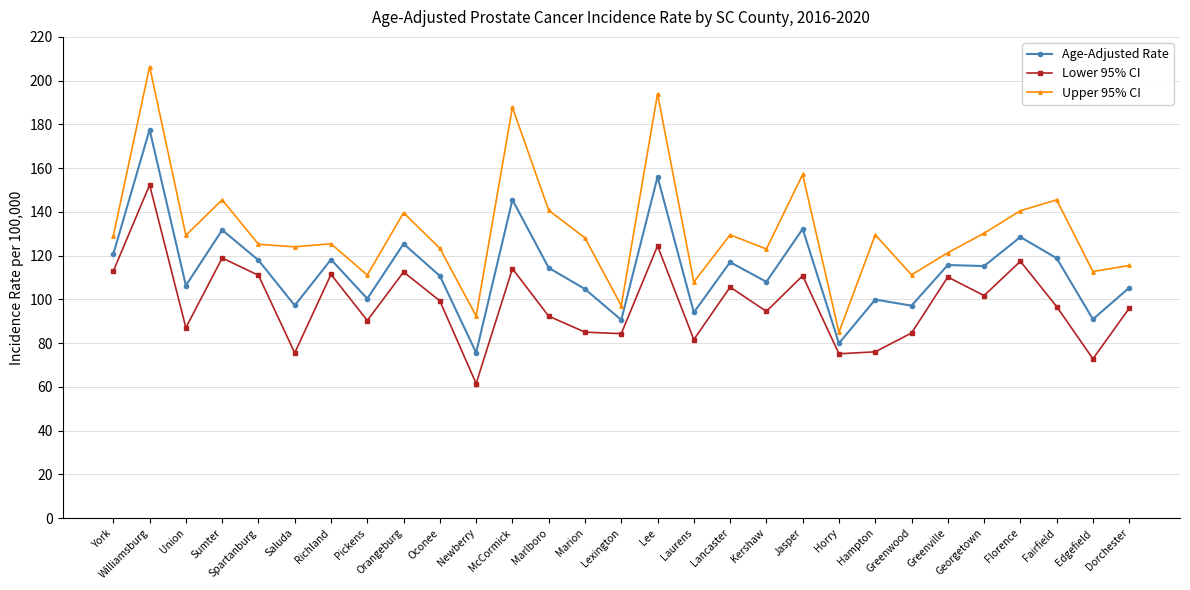

What value does the Age-Adjusted Rate series have at Richland?

118.2